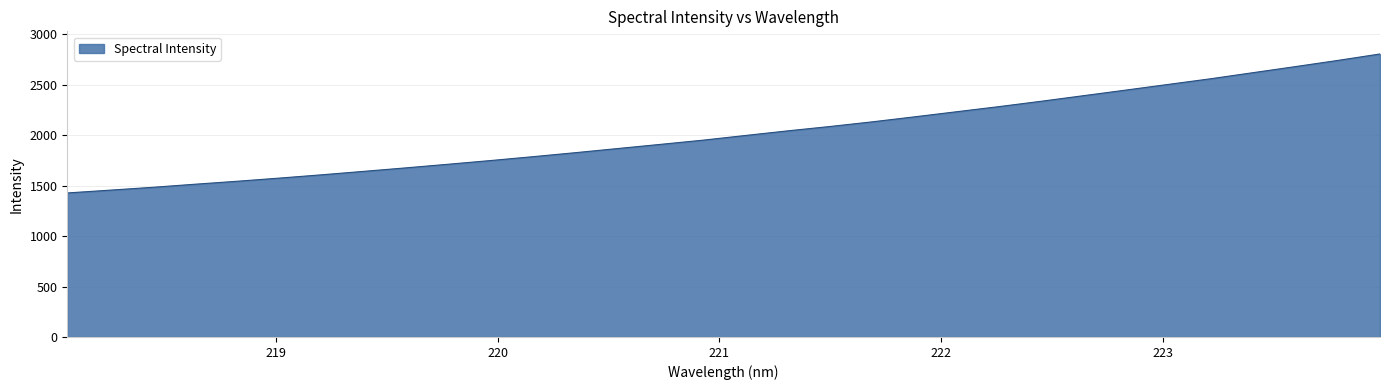

What is the smallest value displayed?

1427.9